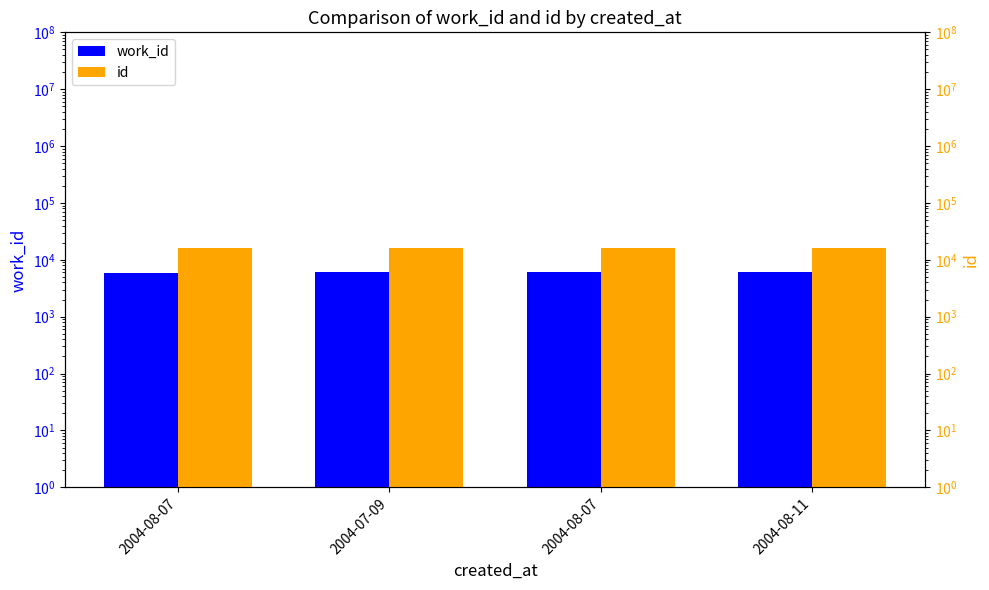

What is the difference between the highest and lowest values at 2004-08-11?

9959